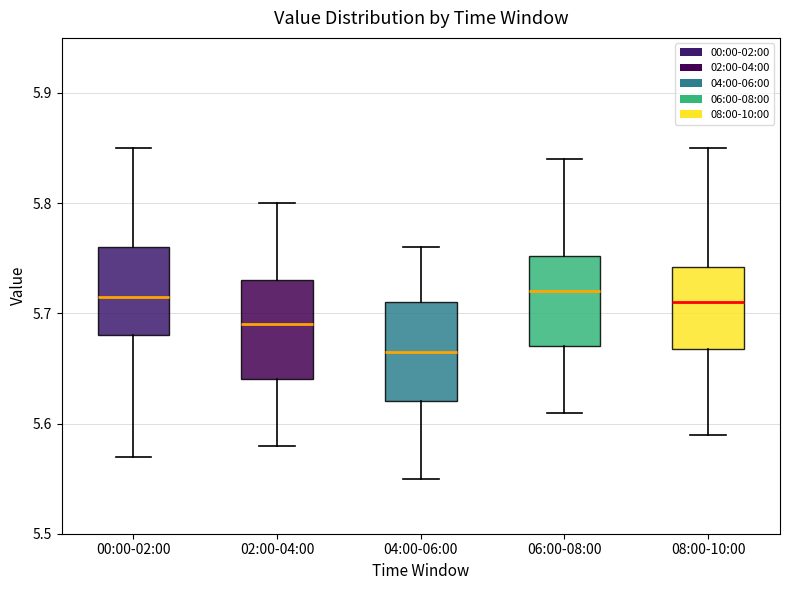

Reading left to right, transcribe this box plot: for each box, give where its median line is, the range the box spans, and where its two whiskers end, as read against the y-axis. The values are not printed on the chart, so give them approximately, as read against the axis.

00:00-02:00: median 5.72, box 5.68 to 5.76, whiskers 5.57 to 5.85
02:00-04:00: median 5.69, box 5.64 to 5.73, whiskers 5.58 to 5.80
04:00-06:00: median 5.67, box 5.62 to 5.71, whiskers 5.55 to 5.76
06:00-08:00: median 5.72, box 5.67 to 5.75, whiskers 5.61 to 5.84
08:00-10:00: median 5.71, box 5.67 to 5.74, whiskers 5.59 to 5.85